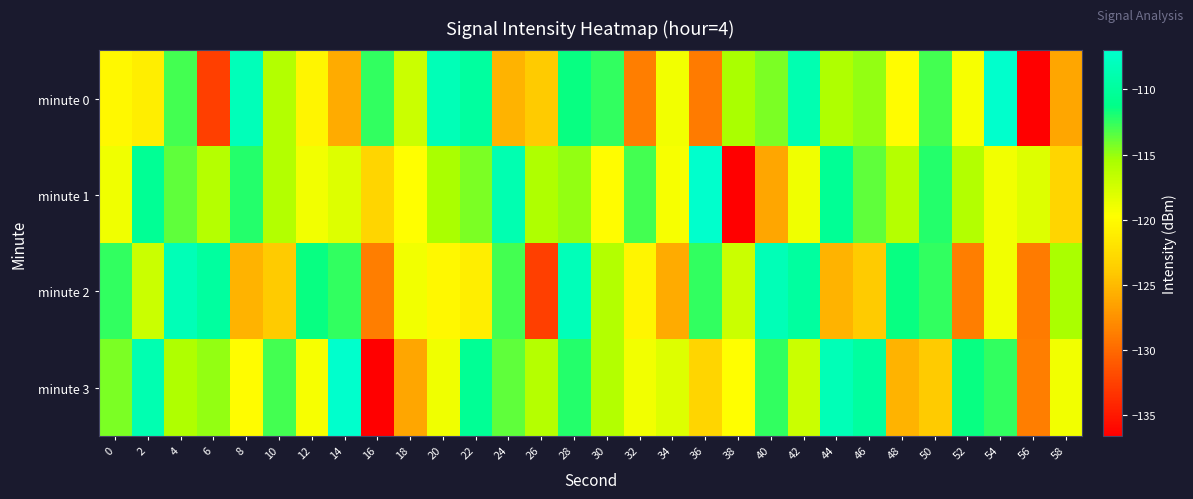

At 54, list the series in order from largest to smallest.

minute 0, minute 3, minute 1, minute 2